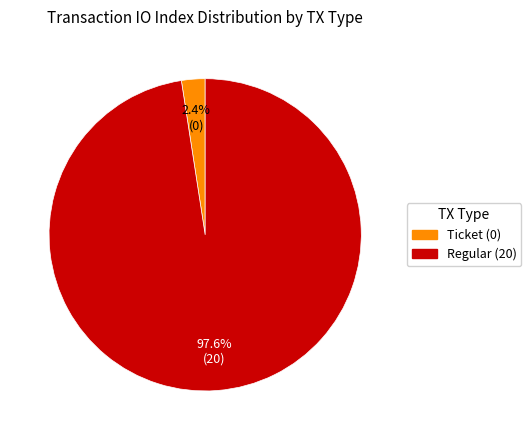

To the nearest percent, what is the difference between the largest and smallest slice percentages?

95%